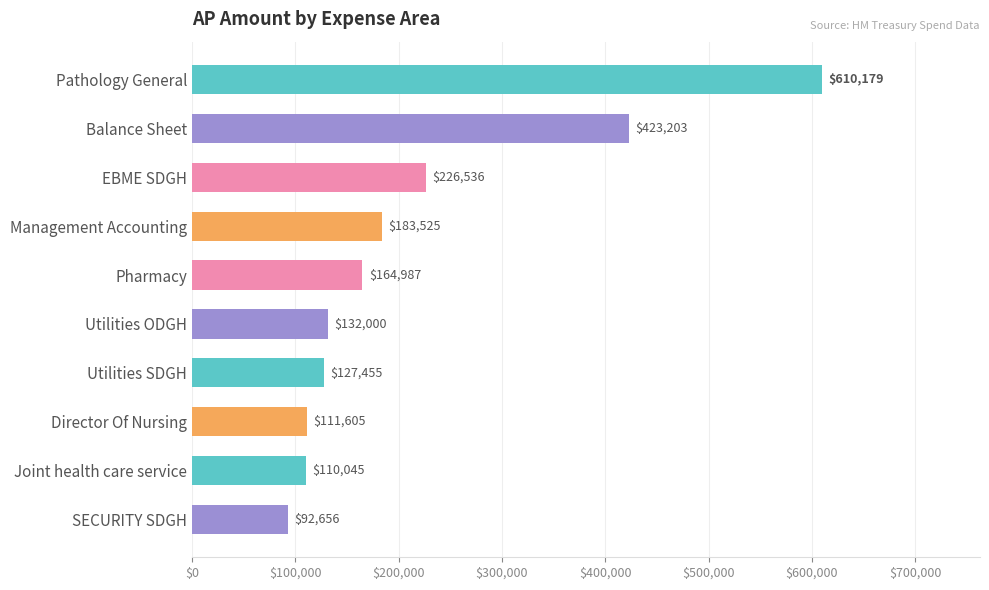

What position from the bottom is SECURITY SDGH?

1